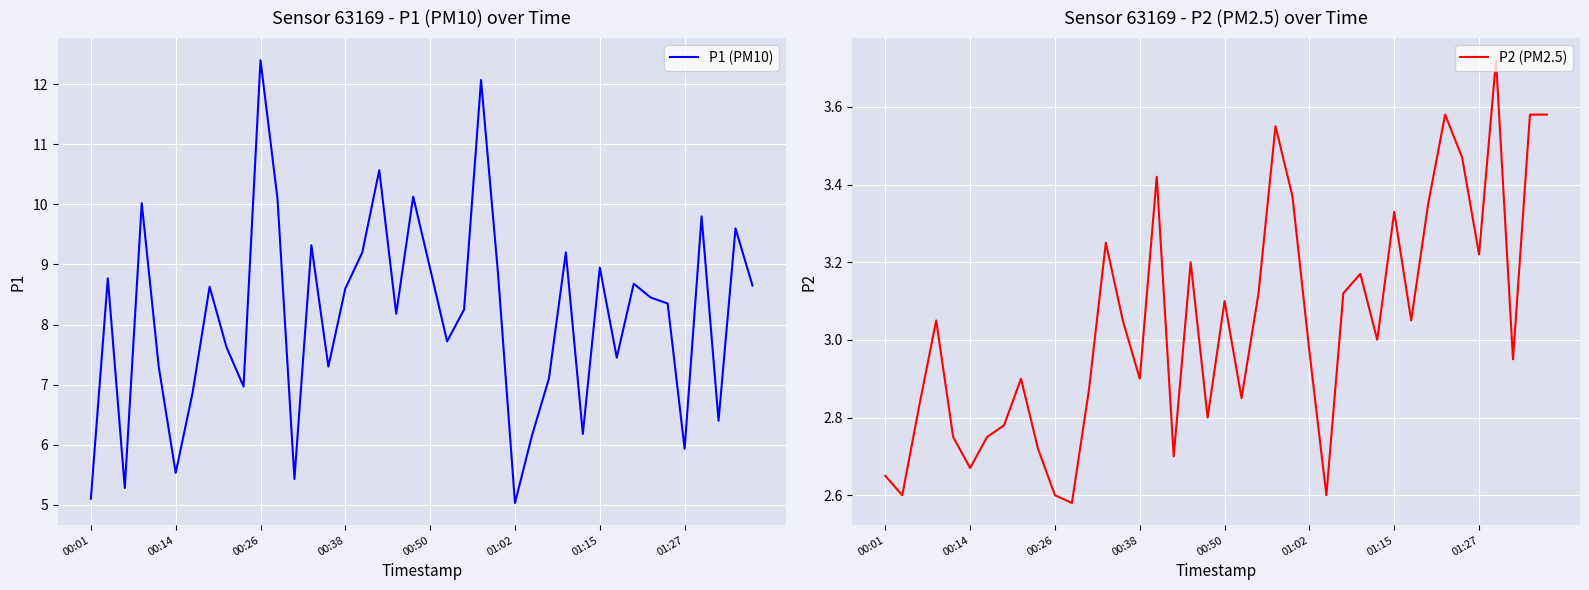

Is the value of P1 (PM10) at 35 greater than the value of P2 (PM2.5) at 01:27?

Yes